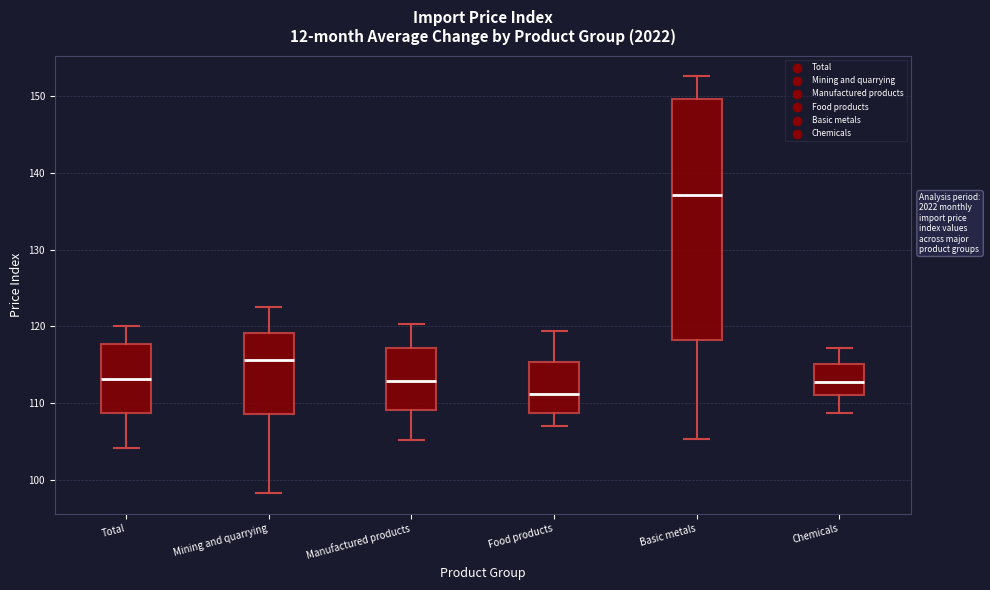

Reading left to right, transcribe this box plot: for each box, give where its median line is, the range the box spans, and where its two whiskers end, as read against the y-axis. The values are not printed on the chart, so give them approximately, as read against the axis.

Total: median 113, box 109 to 118, whiskers 104 to 120
Mining and quarrying: median 116, box 109 to 119, whiskers 98 to 123
Manufactured products: median 113, box 109 to 117, whiskers 105 to 120
Food products: median 111, box 109 to 115, whiskers 107 to 119
Basic metals: median 137, box 118 to 150, whiskers 105 to 153
Chemicals: median 113, box 111 to 115, whiskers 109 to 117